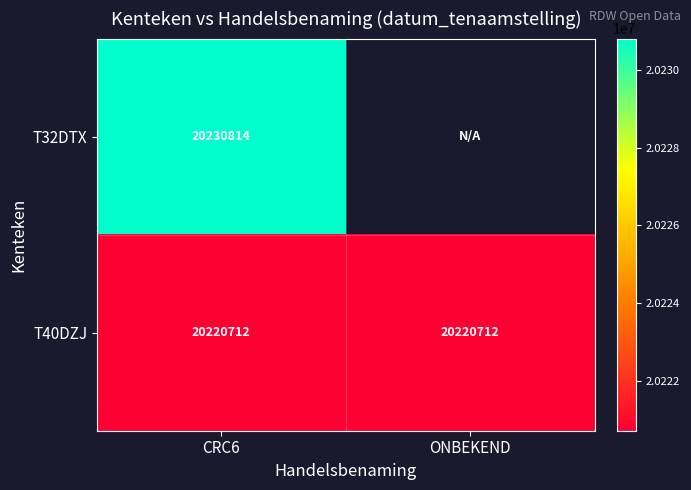

At how many categories does at least one series exceed 20226967?

1